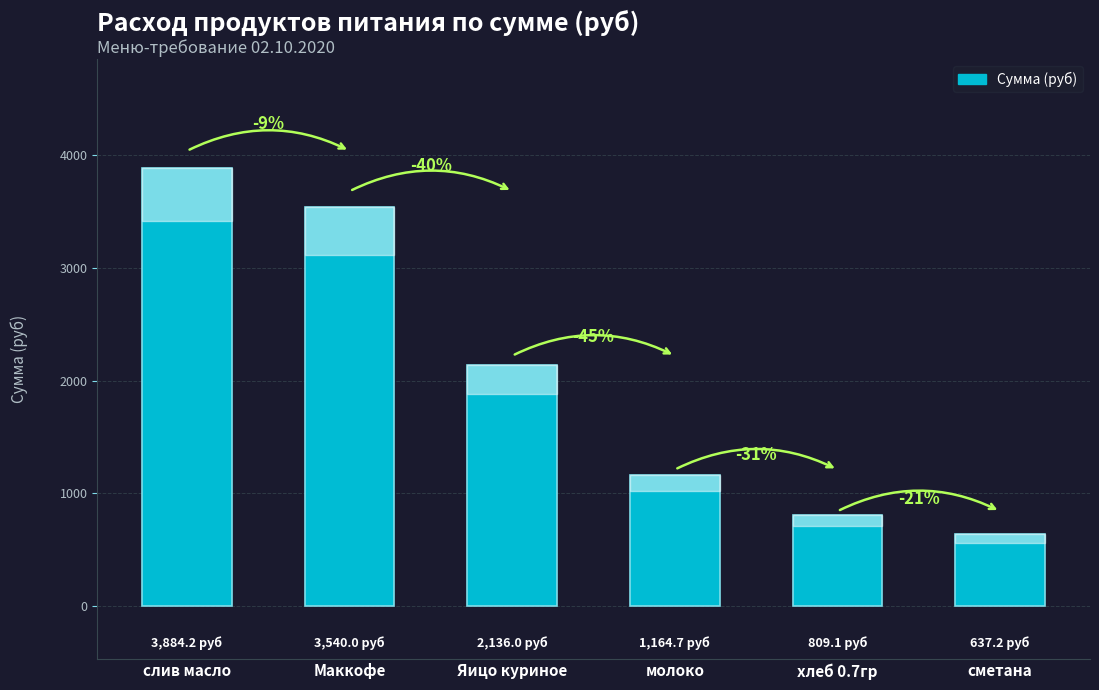

Which category has the lowest value across all series?

сметана